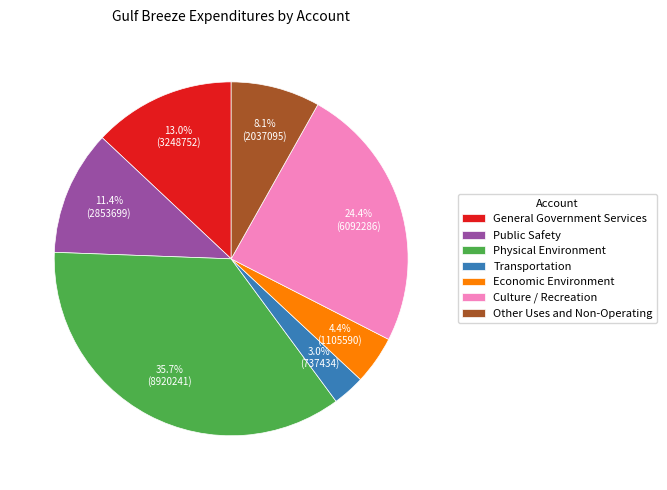

True or false: Other Uses and Non-Operating accounts for 8% of the total.

True